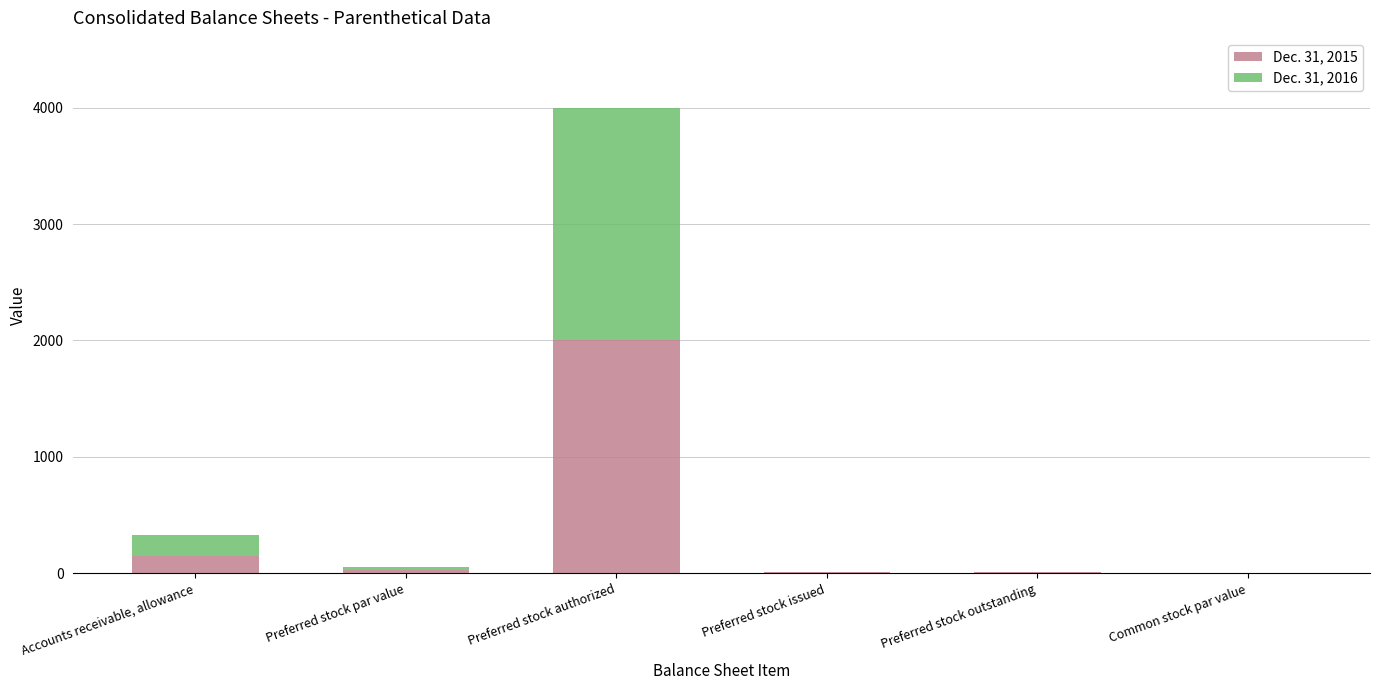

At which category is the sum across all series the highest?

Preferred stock authorized